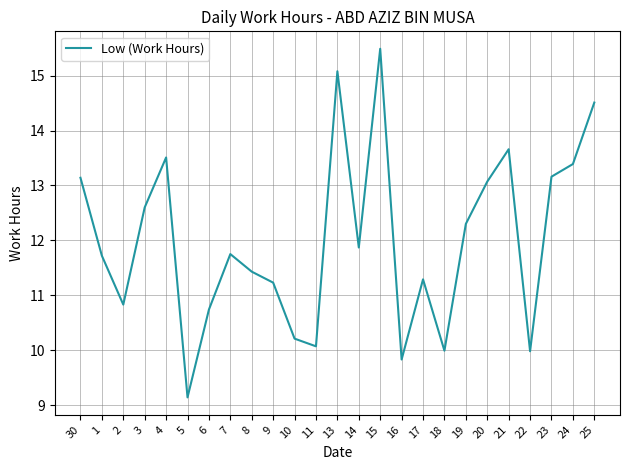

What position from the left is 9?

10